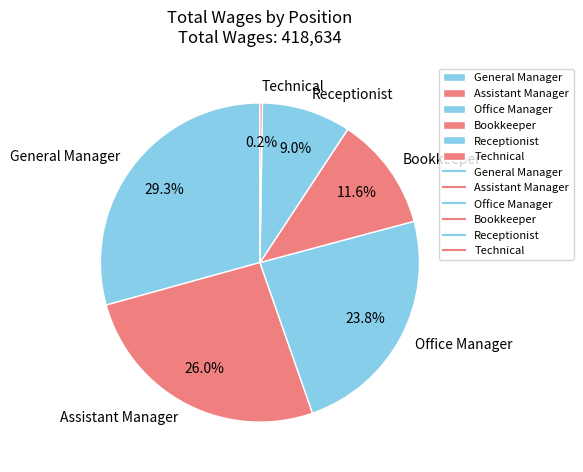

Which slice is the largest?

General Manager